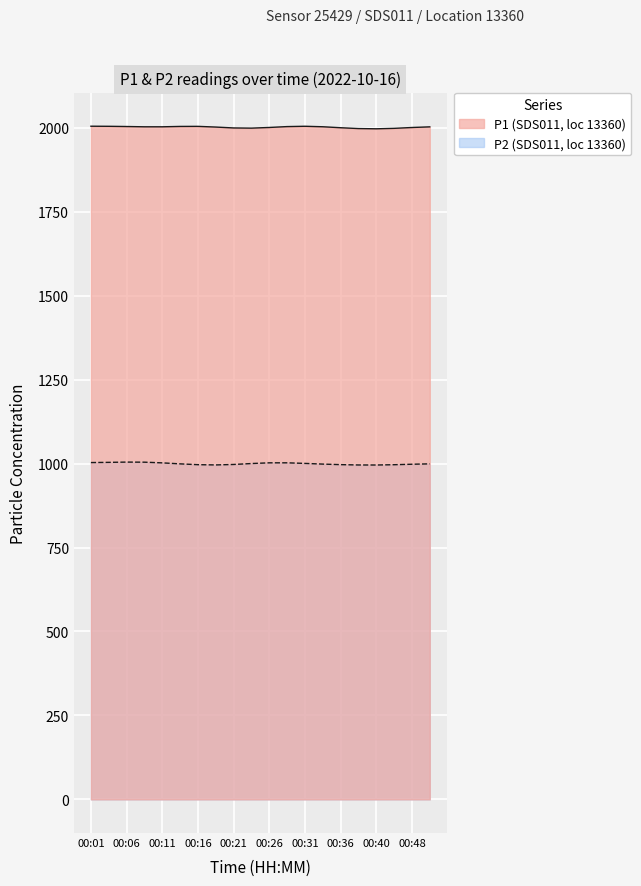

Reading right to left, transcribe all the data shown in this chart.

P1: 1999.9	1999.9	1999.9	1999.9	1999.9	1999.9	1999.9	1999.9	1999.9	1999.9	1999.9	1999.9	1999.9	1999.9	1999.9	1999.9	1999.9	1999.9	1999.9	1999.9
P2: 999.9	999.9	999.9	999.9	999.9	999.9	999.9	999.9	999.9	999.9	999.9	999.9	999.9	999.9	999.9	999.9	999.9	999.9	999.9	999.9